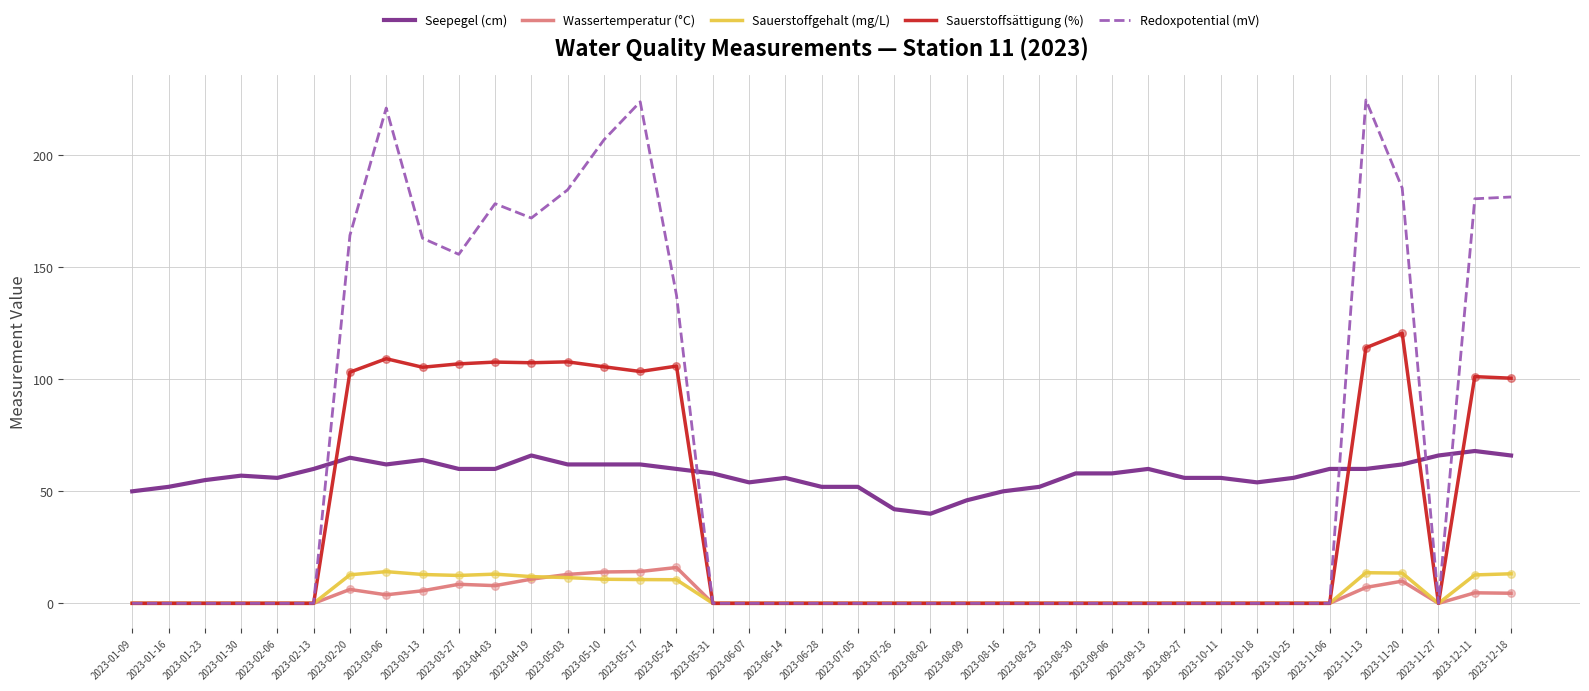

What is the total value across all series at 2023-05-24?

329.9